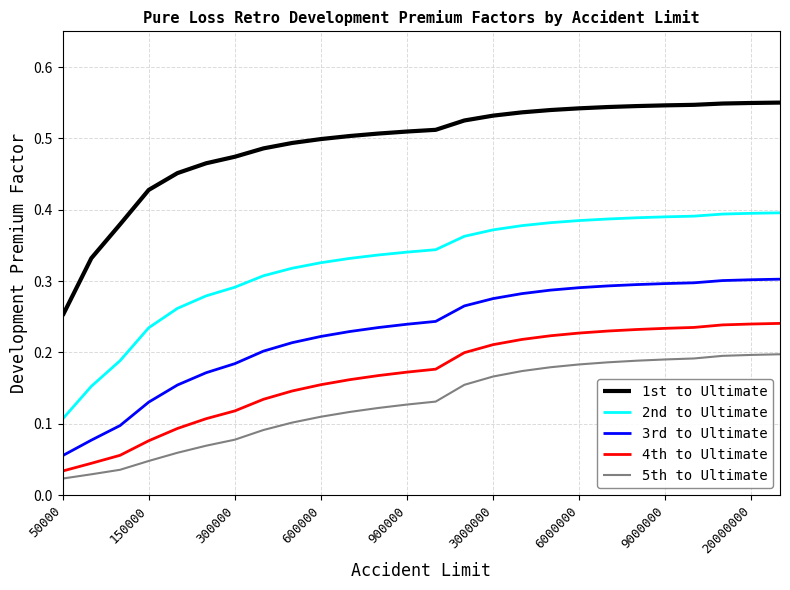

Which series has the largest range (max minus min)?

1st to Ultimate